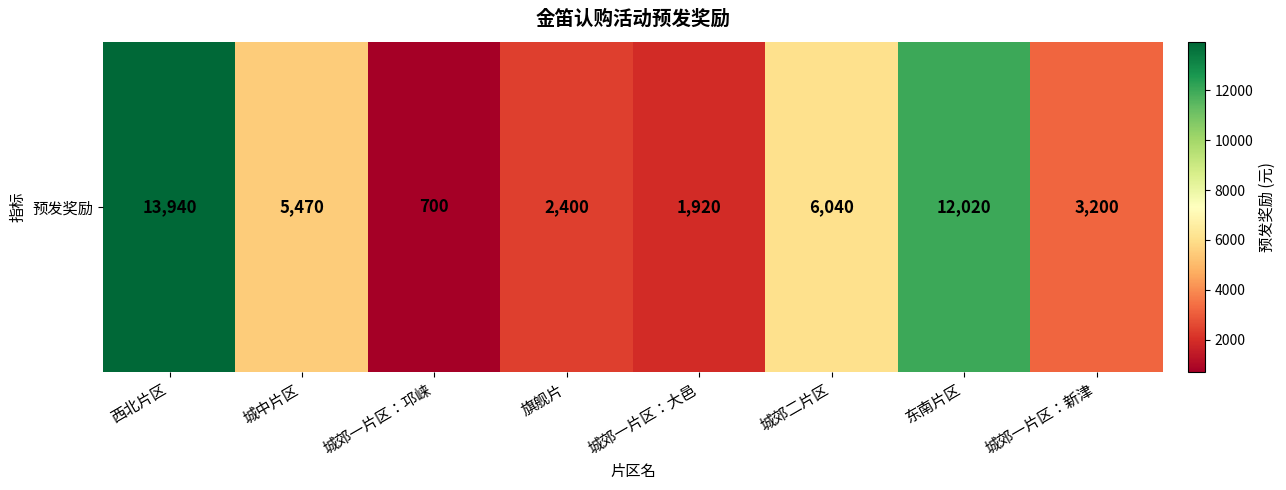

List the labels in order of value, largest first.

西北片区, 东南片区, 城郊二片区, 城中片区, 城郊一片区：新津, 旗舰片, 城郊一片区：大邑, 城郊一片区：邛崃